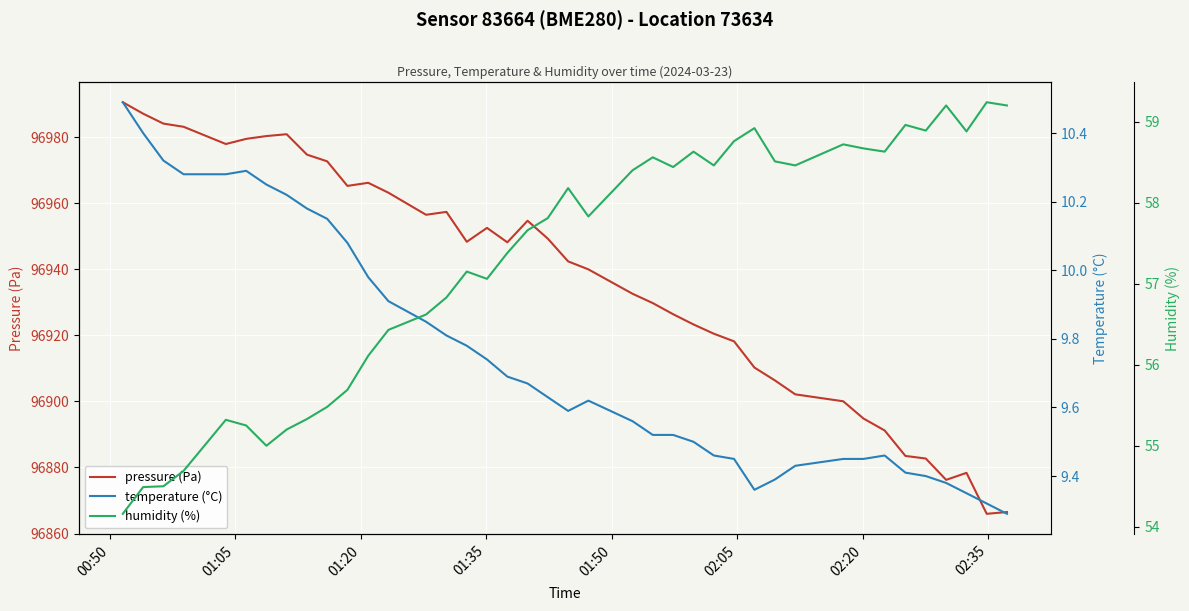

What is the greatest value displayed?

96990.7